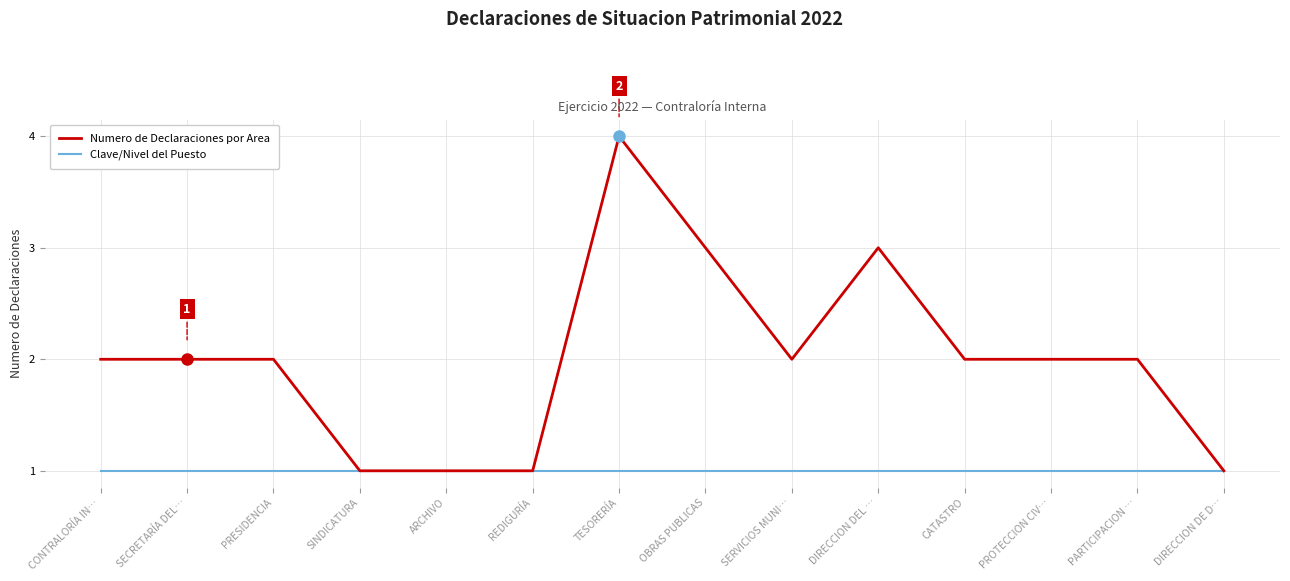

Which series has the widest spread of values?

Numero de Declaraciones por Area